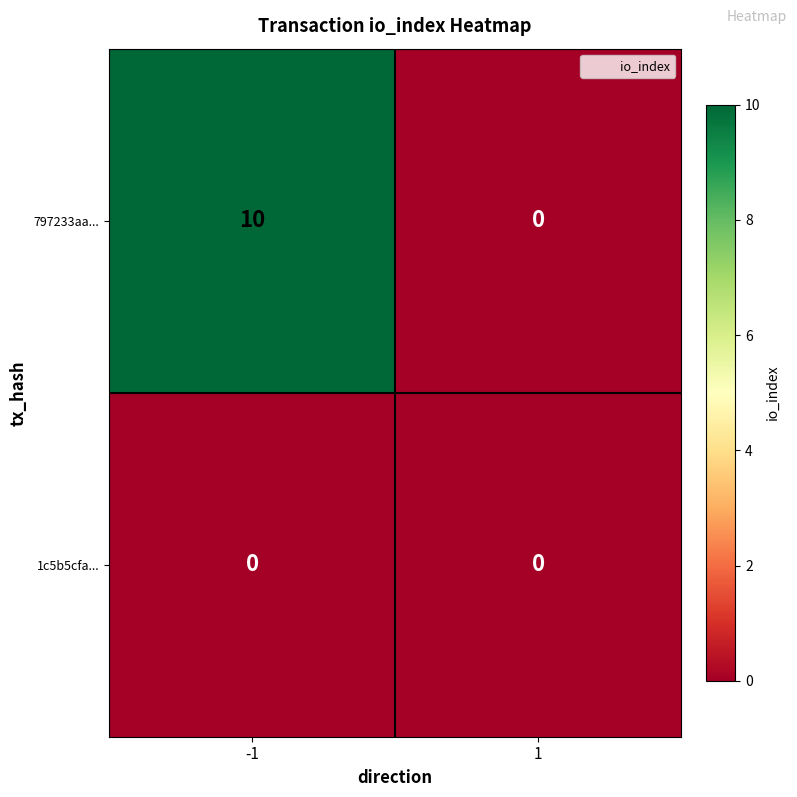

Which series has the widest spread of values?

797233aa...